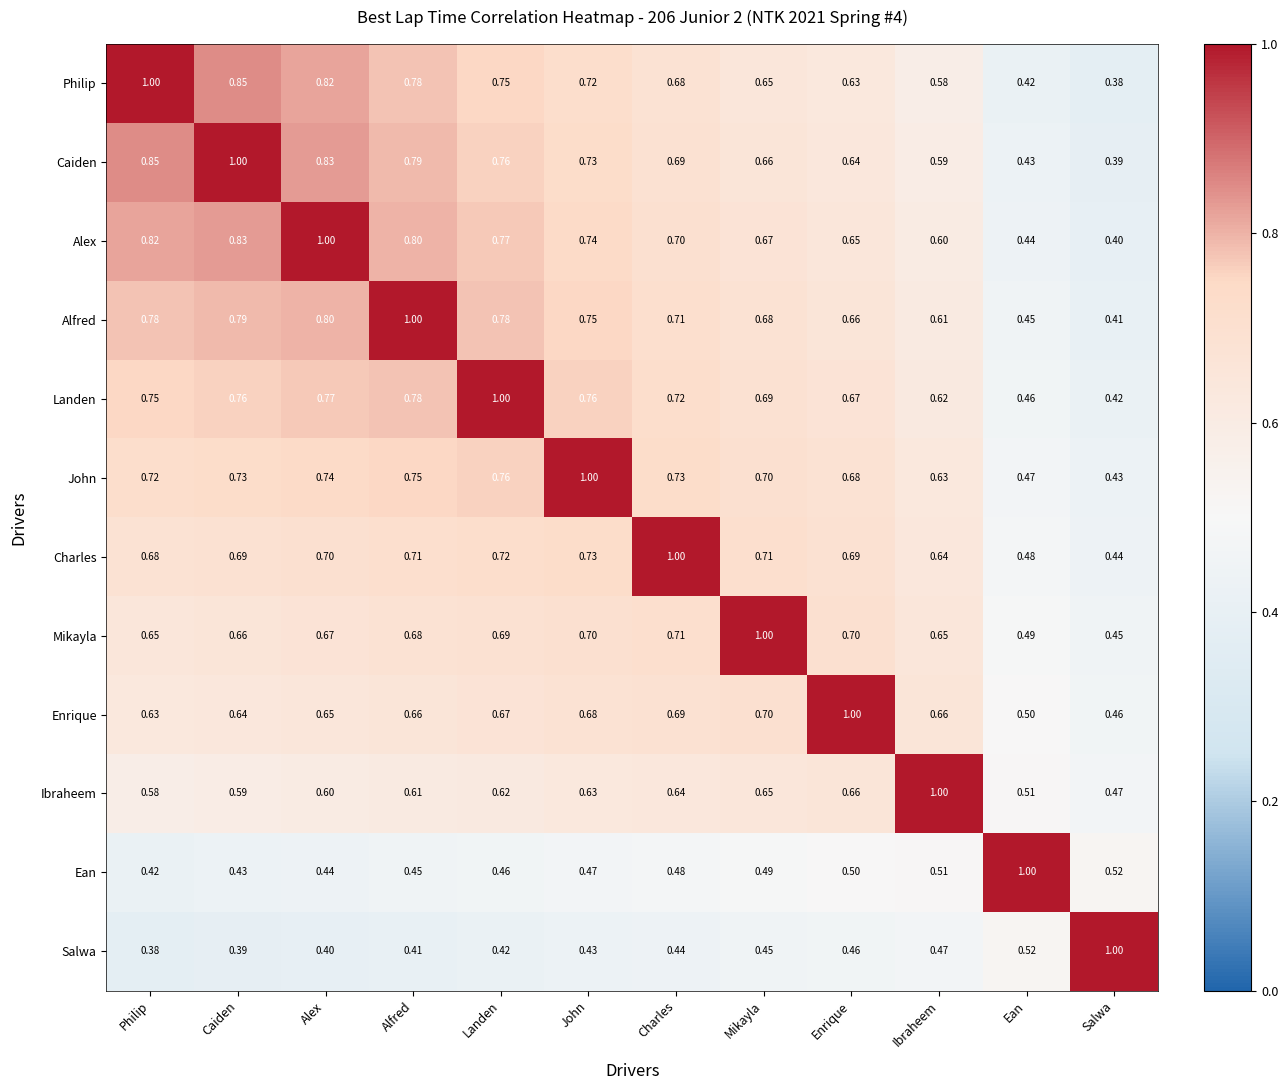

At which label does Mikayla reach its minimum?

Salwa